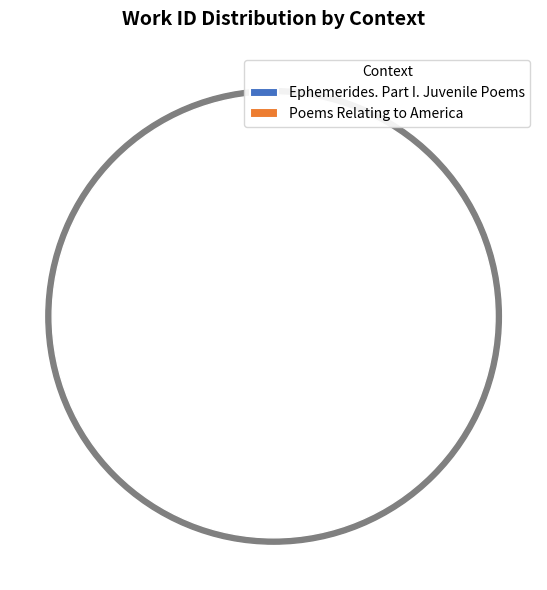

Is it true that Ephemerides. Part I. Juvenile Poems is 39% of the pie?

False